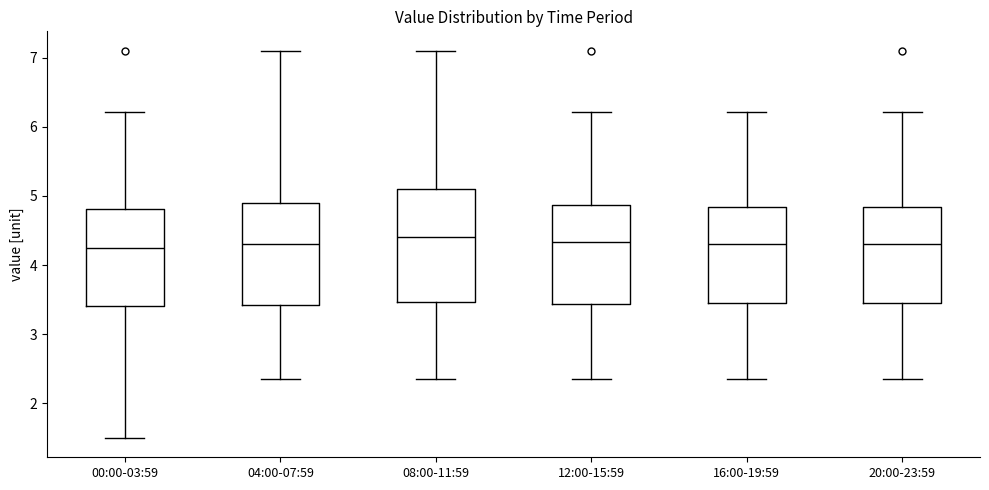

Reading left to right, transcribe this box plot: for each box, give where its median line is, the range the box spans, and where its two whiskers end, as read against the y-axis. The values are not printed on the chart, so give them approximately, as read against the axis.

00:00-03:59: median 4.3, box 3.4 to 4.8, whiskers 1.5 to 6.2
04:00-07:59: median 4.3, box 3.4 to 4.9, whiskers 2.4 to 7.1
08:00-11:59: median 4.4, box 3.5 to 5.1, whiskers 2.4 to 7.1
12:00-15:59: median 4.3, box 3.4 to 4.9, whiskers 2.4 to 6.2
16:00-19:59: median 4.3, box 3.4 to 4.8, whiskers 2.4 to 6.2
20:00-23:59: median 4.3, box 3.4 to 4.8, whiskers 2.4 to 6.2